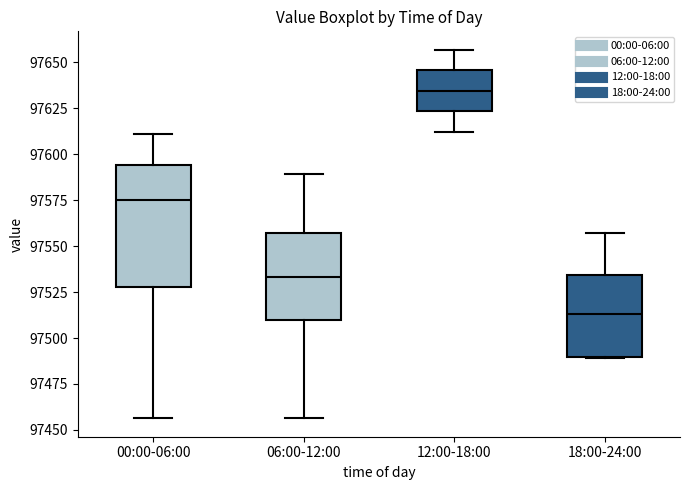

Which box has the lowest median line?

18:00-24:00